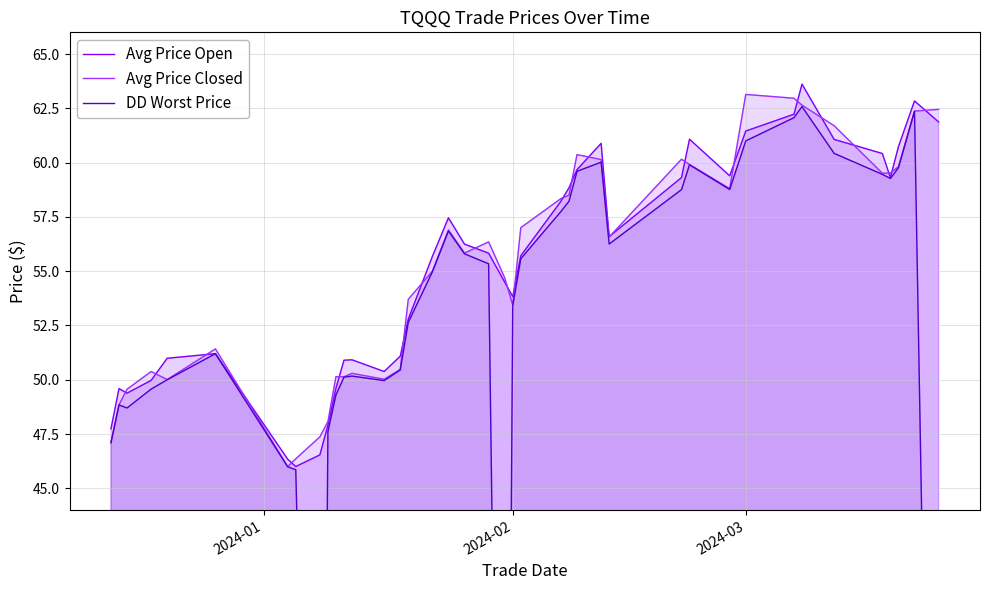

Rank the series by their maximum value, from lowest to highest.

DD Worst Price, Avg Price Closed, Avg Price Open